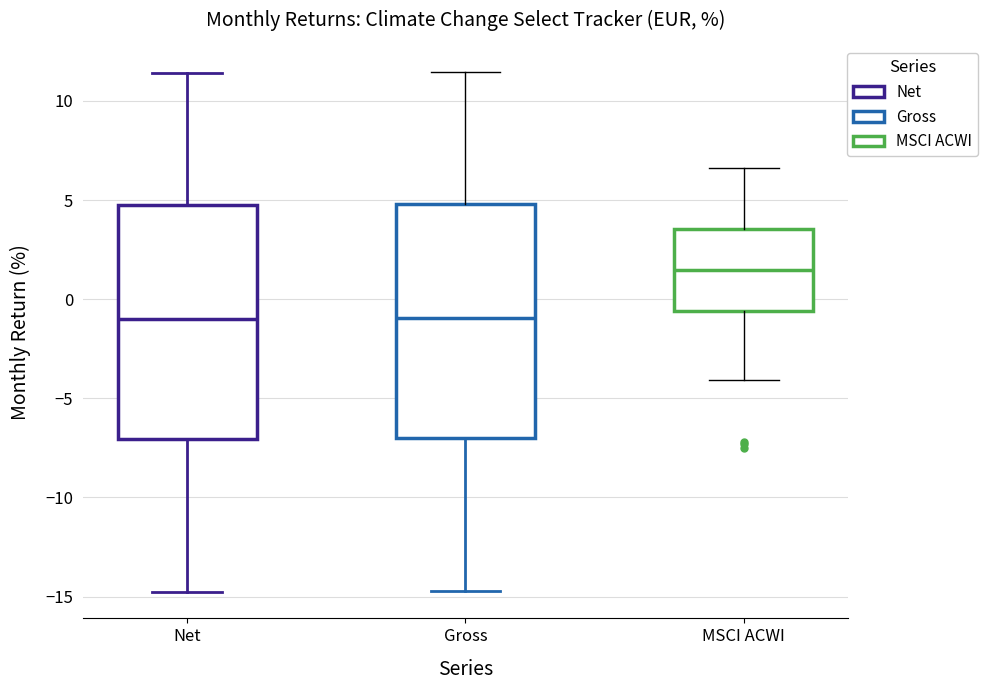

Where does the upper whisker of the box for MSCI ACWI end on the y-axis? The values are not printed on the chart, so give them approximately, as read against the axis.

6.5